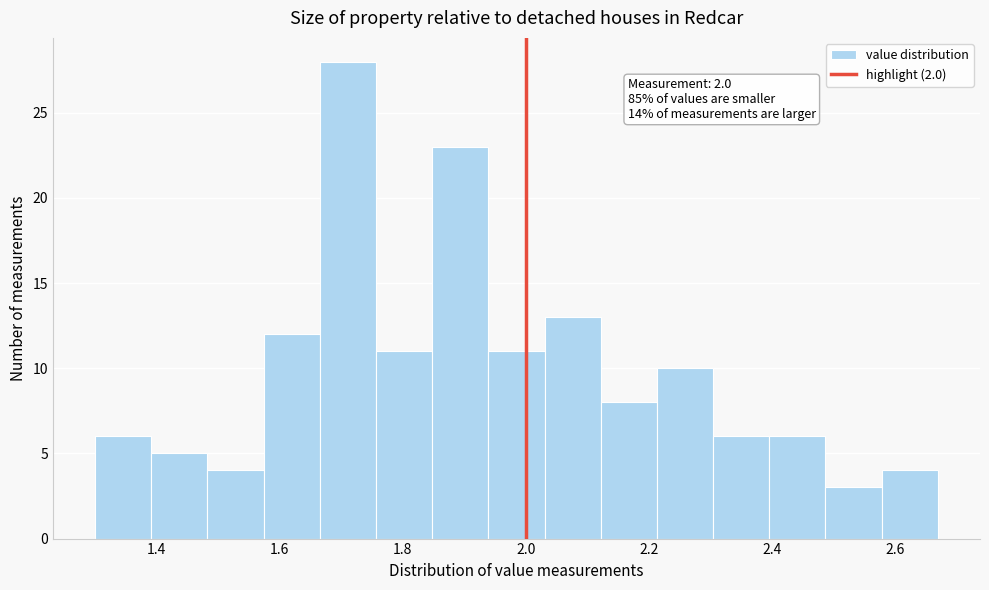

Which range on the x-axis has the tallest bar?

1.66 to 1.76